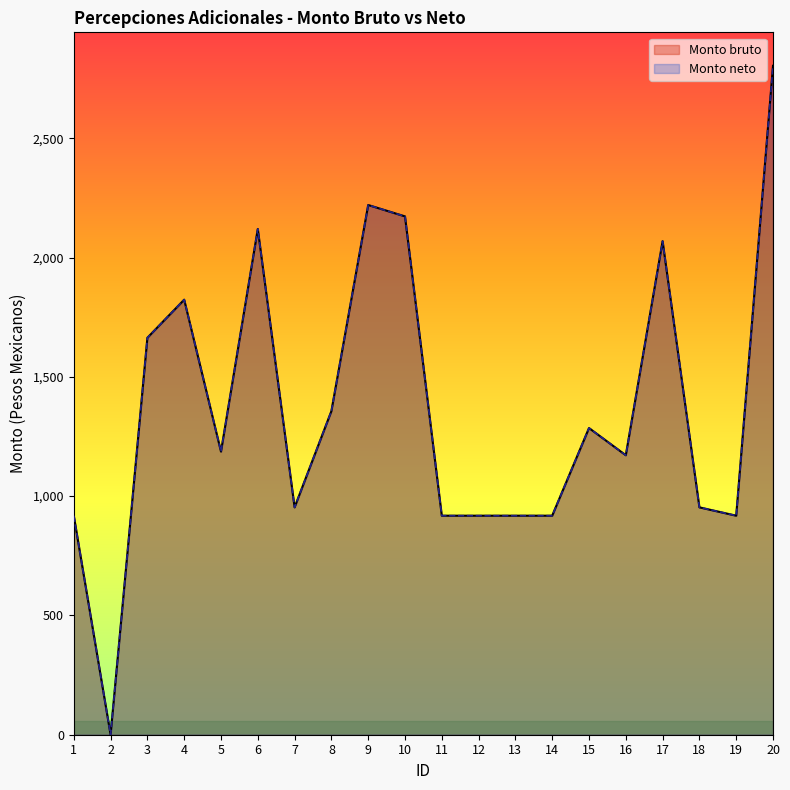

True or false: Monto bruto and Monto neto intersect in this chart.

False